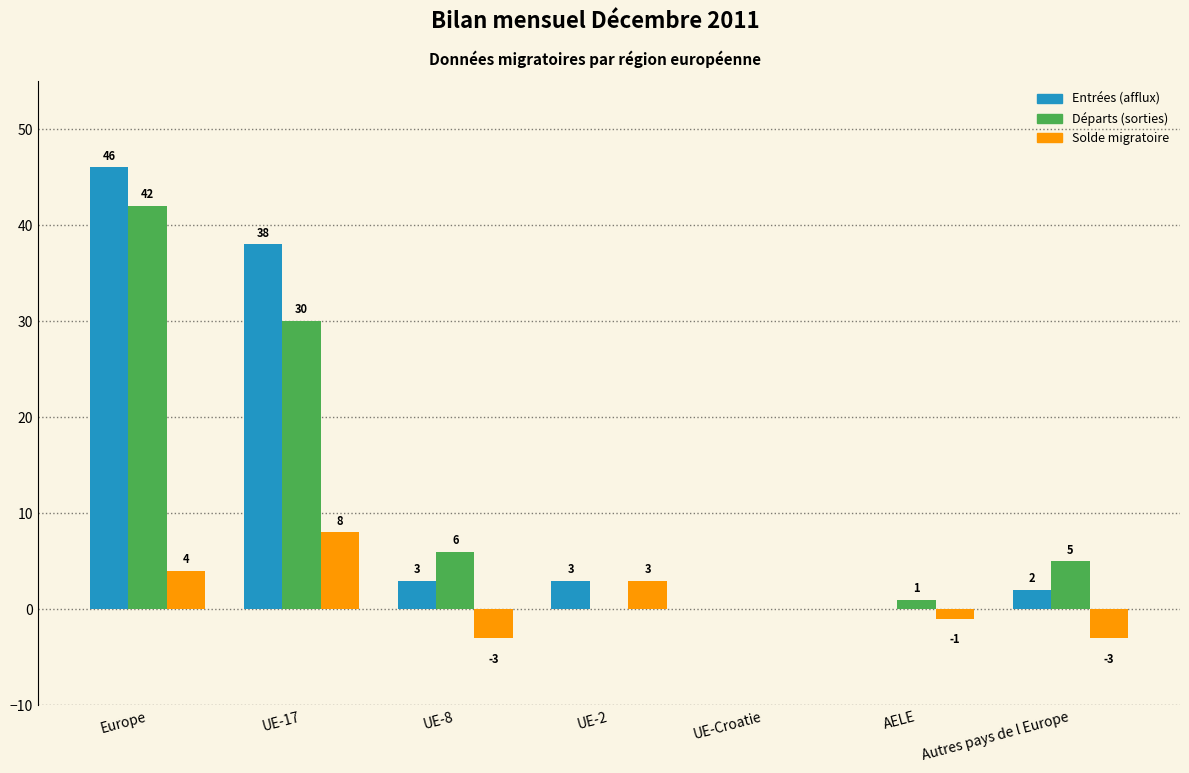

What is the sum of all Entrées (afflux) values?

92